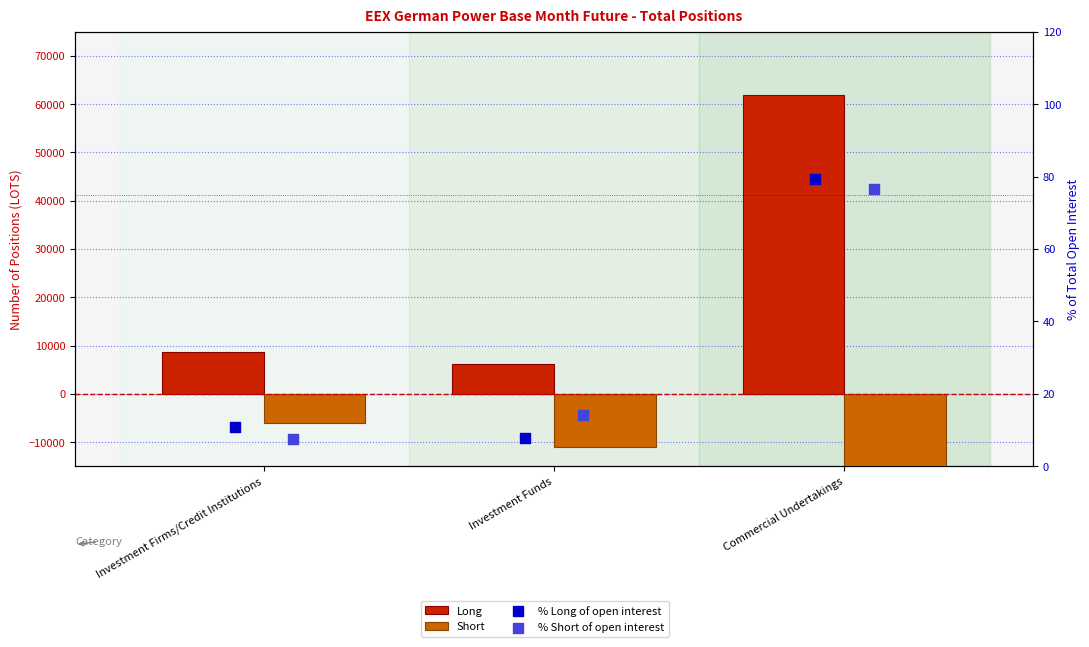

Which series contains the highest Y value?

Long